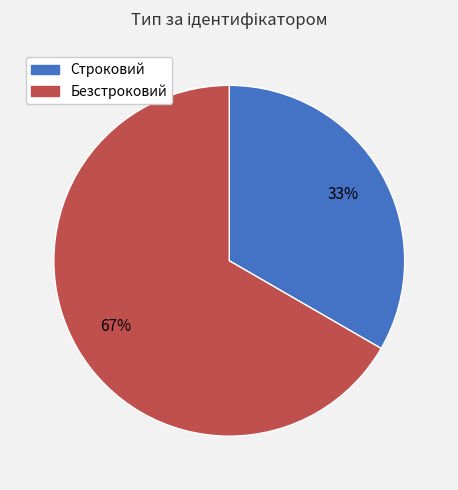

Count the number of slices in the pie.

2